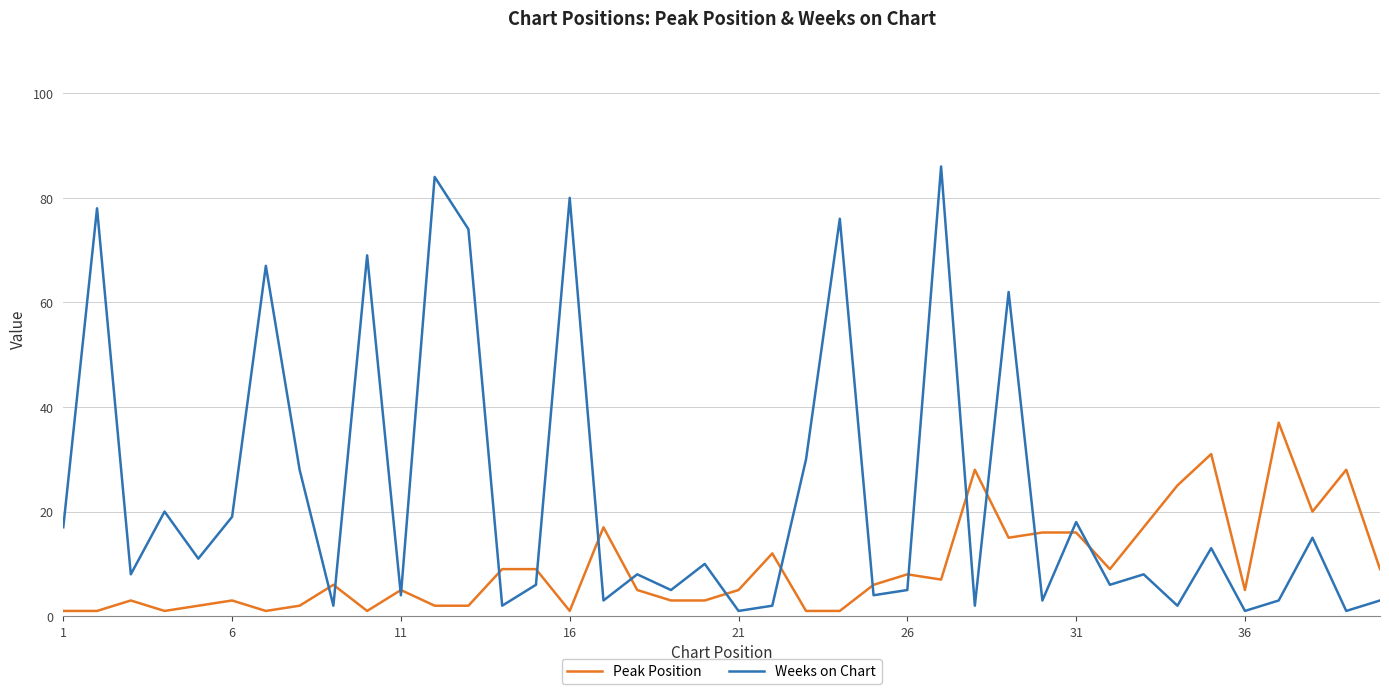

List the series in order of their peak value, lowest first.

Peak Position, Weeks on Chart